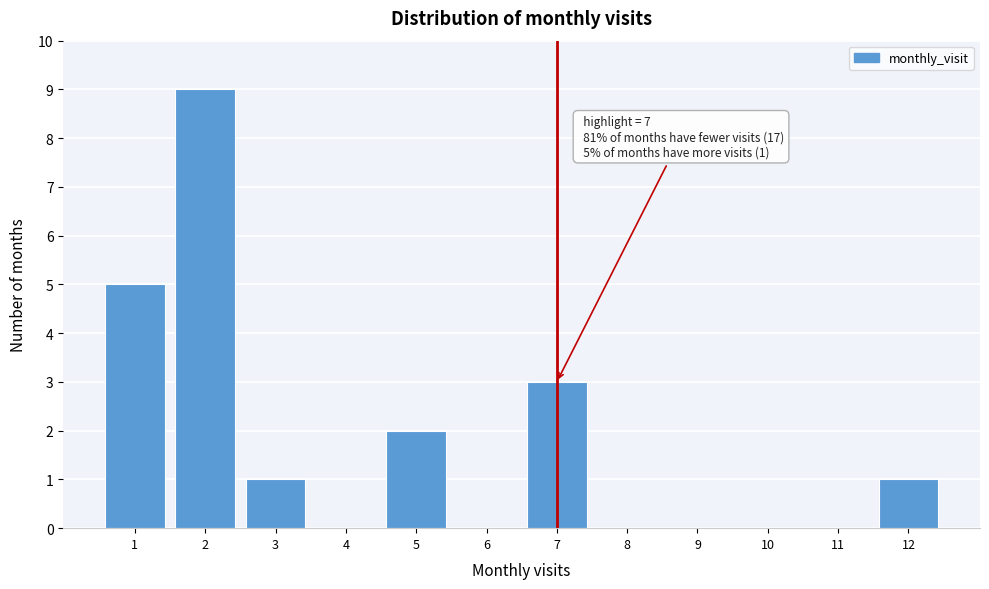

Reading right to left, transcribe all the data shown in this chart.

12=1	11=0	10=0	9=0	8=0	7=3	6=0	5=2	4=0	3=1	2=9	1=5